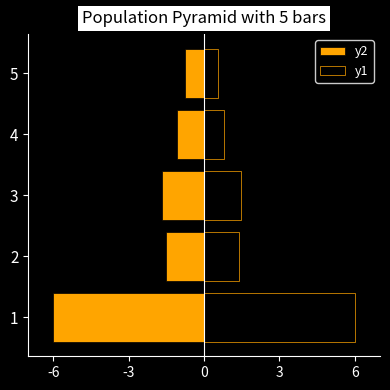

How many bars are there in total?

10